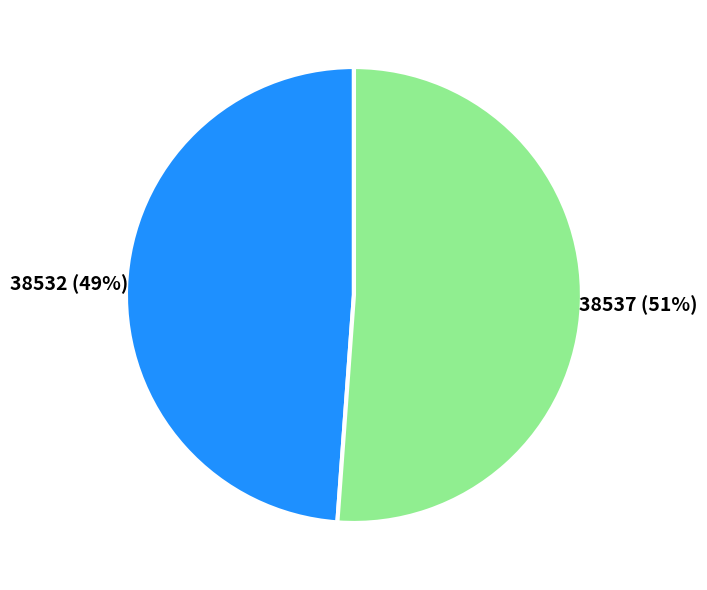

Does any single category account for the majority?

Yes